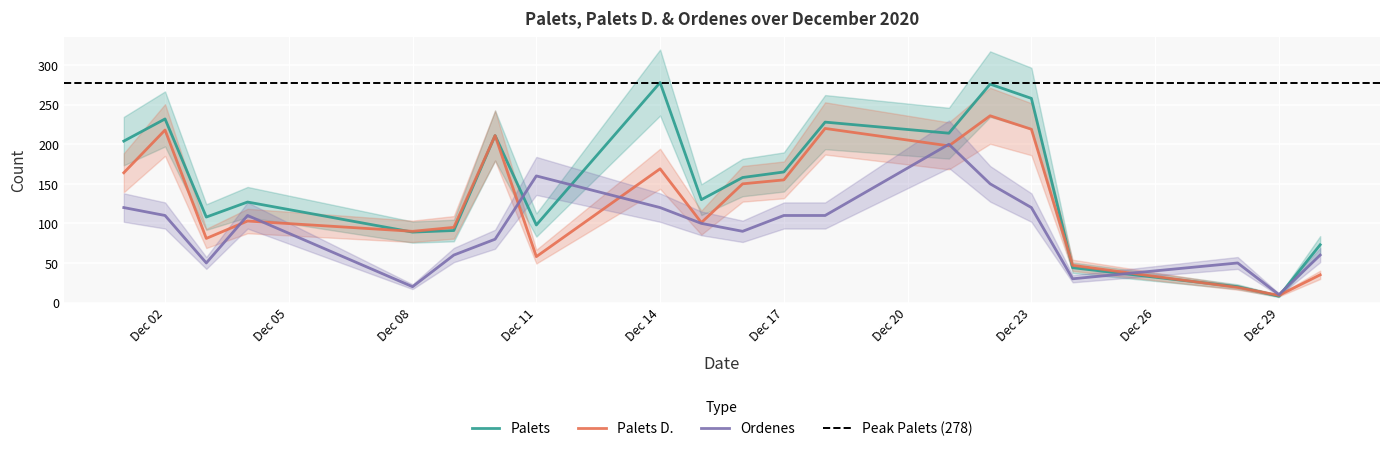

Rank the series by their average value, from highest to lowest.

Palets, Palets D., Ordenes